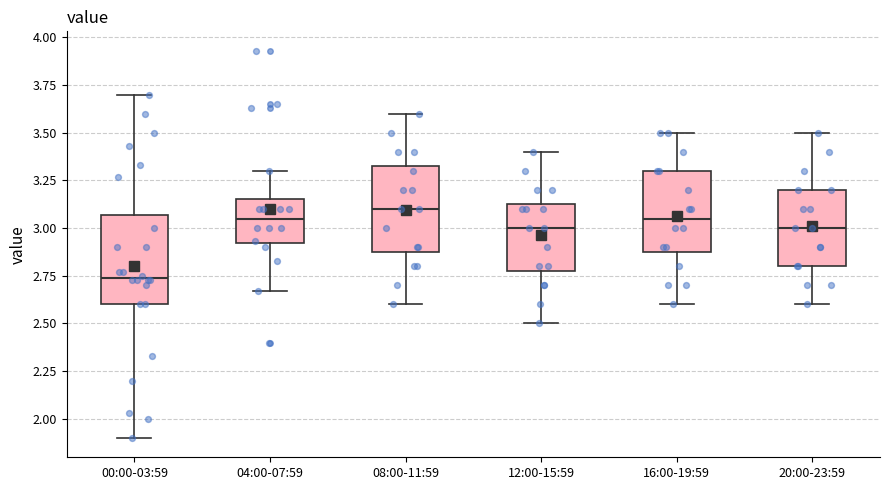

Which box has the highest median line?

08:00-11:59